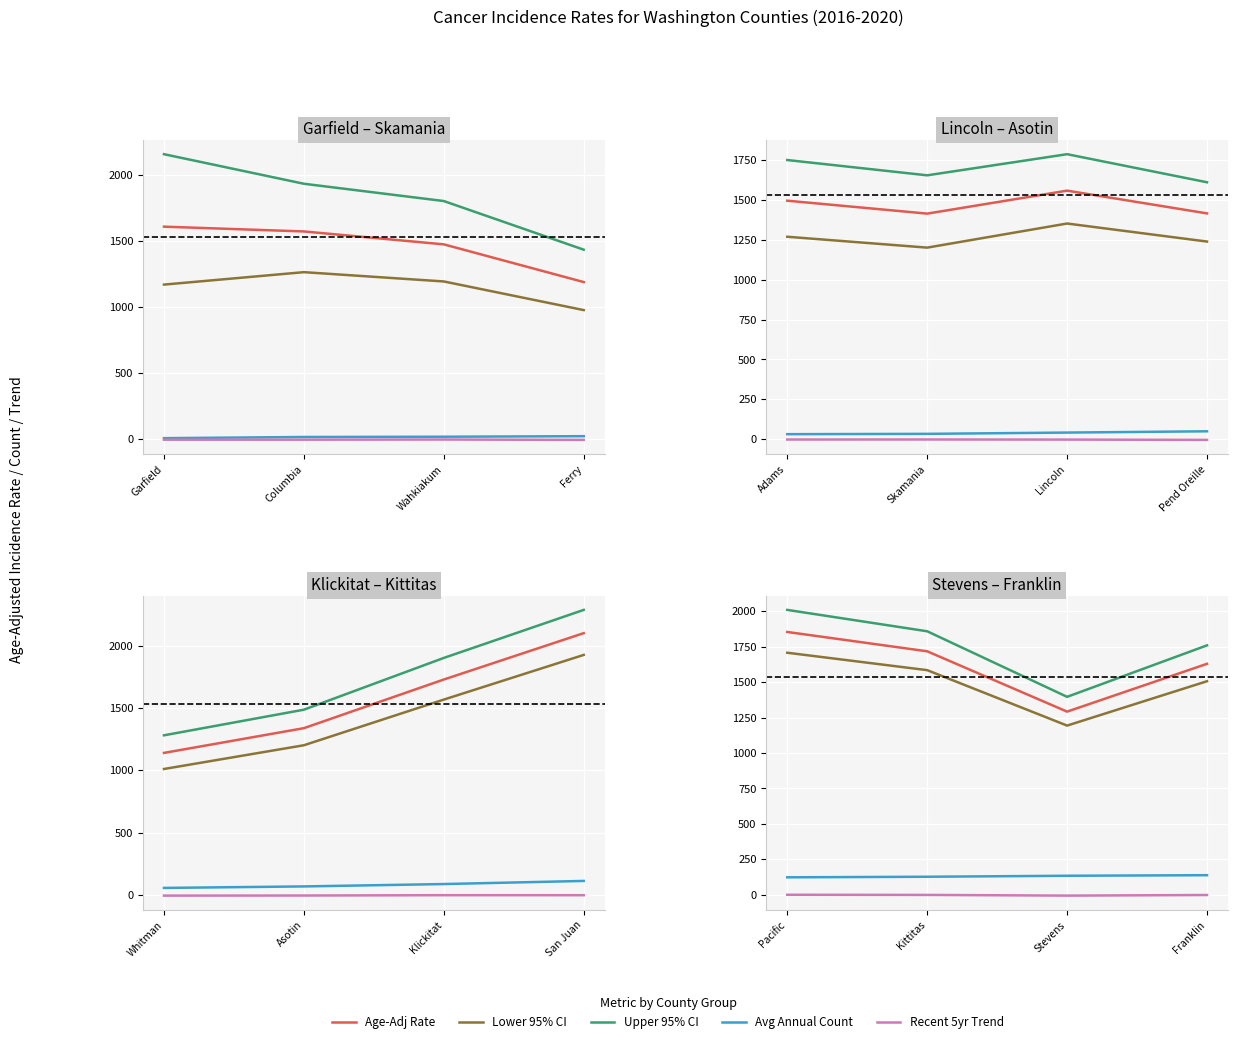

At how many categories does at least one series exceed 1481?

3